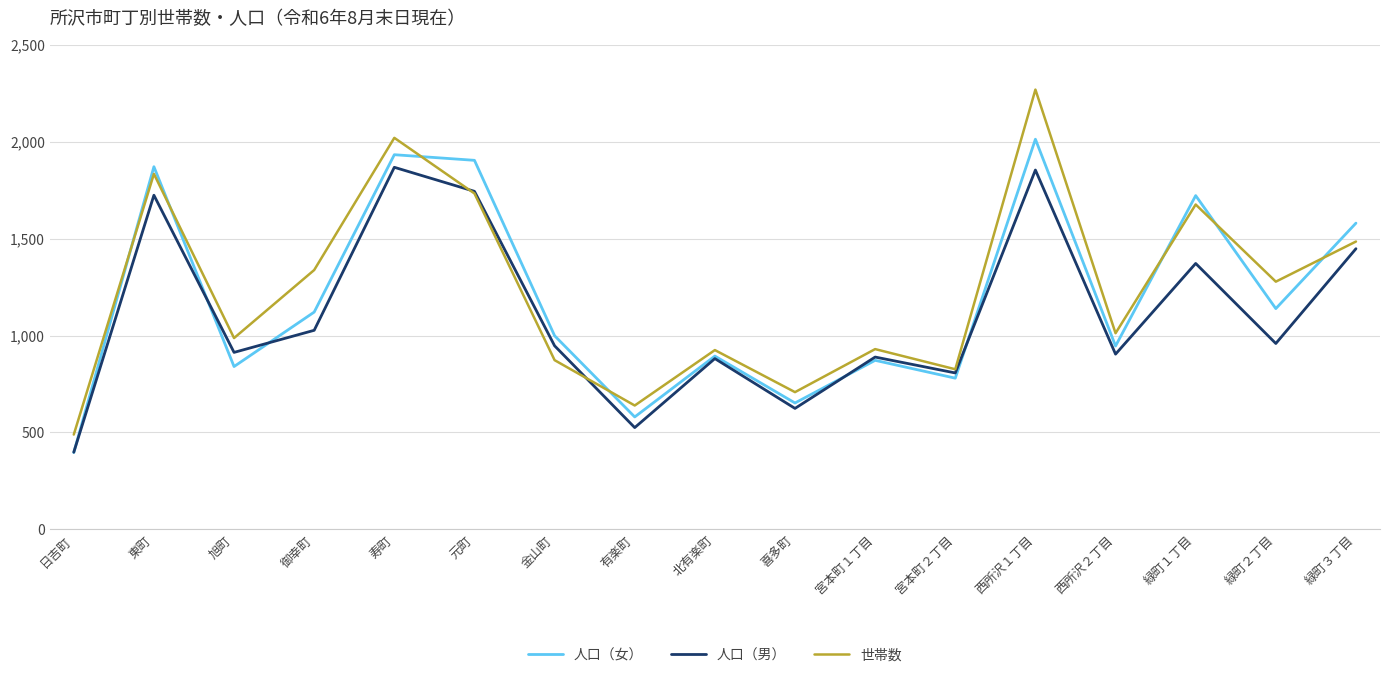

How many values in the 人口（女） series are below 999?

8